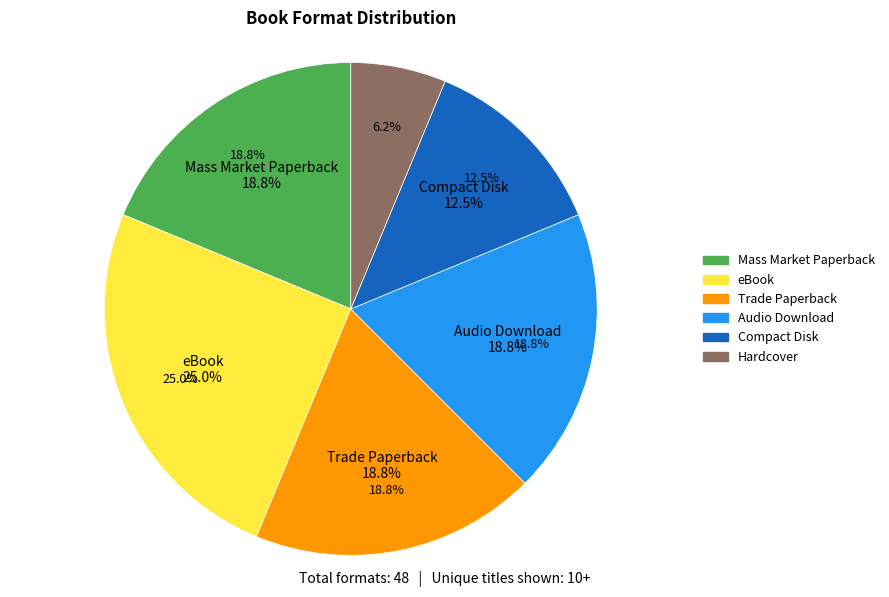

Approximately how many times larger is the value at Hardcover compared to Trade Paperback?

0.3